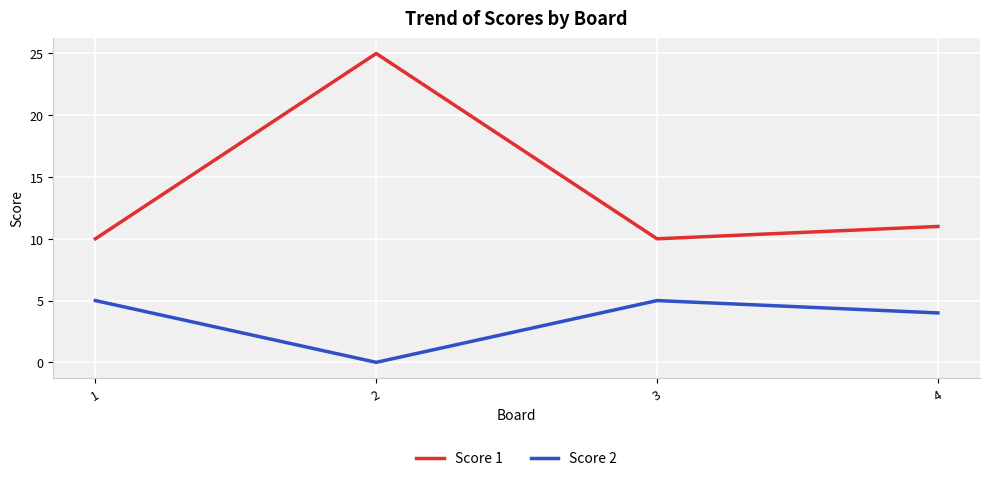

True or false: Score 1 and Score 2 intersect in this chart.

False